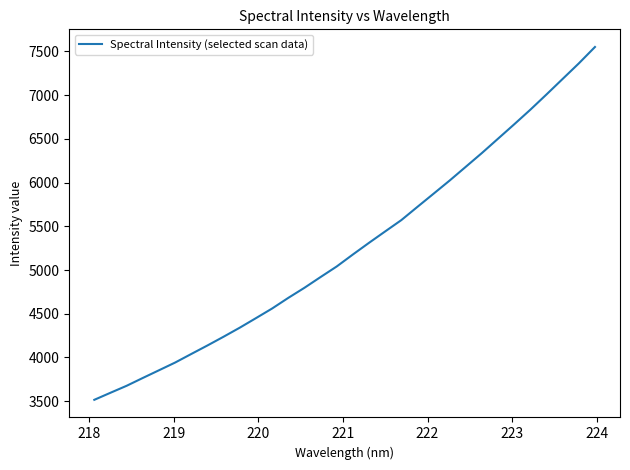

What is the difference between the maximum and minimum values?

4033.9